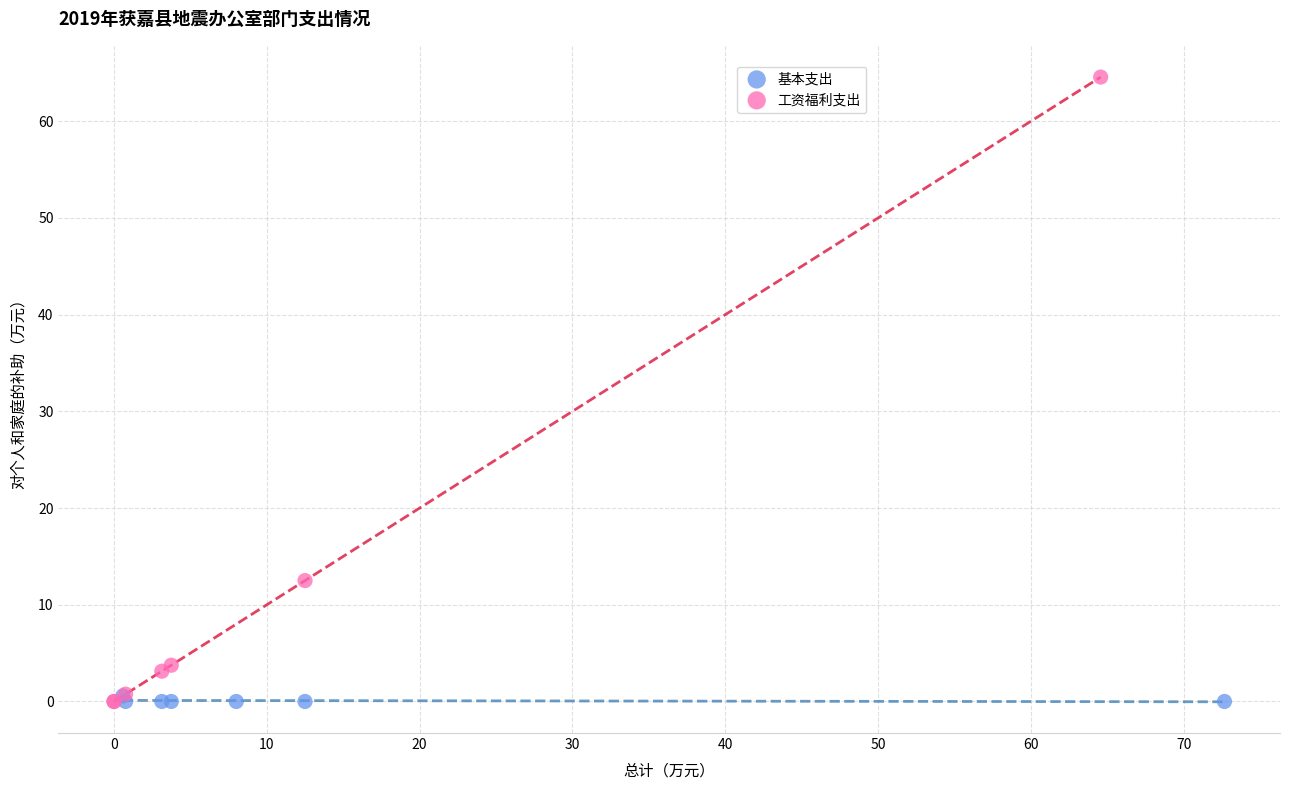

What are all the series names shown in the legend?

基本支出, 工资福利支出